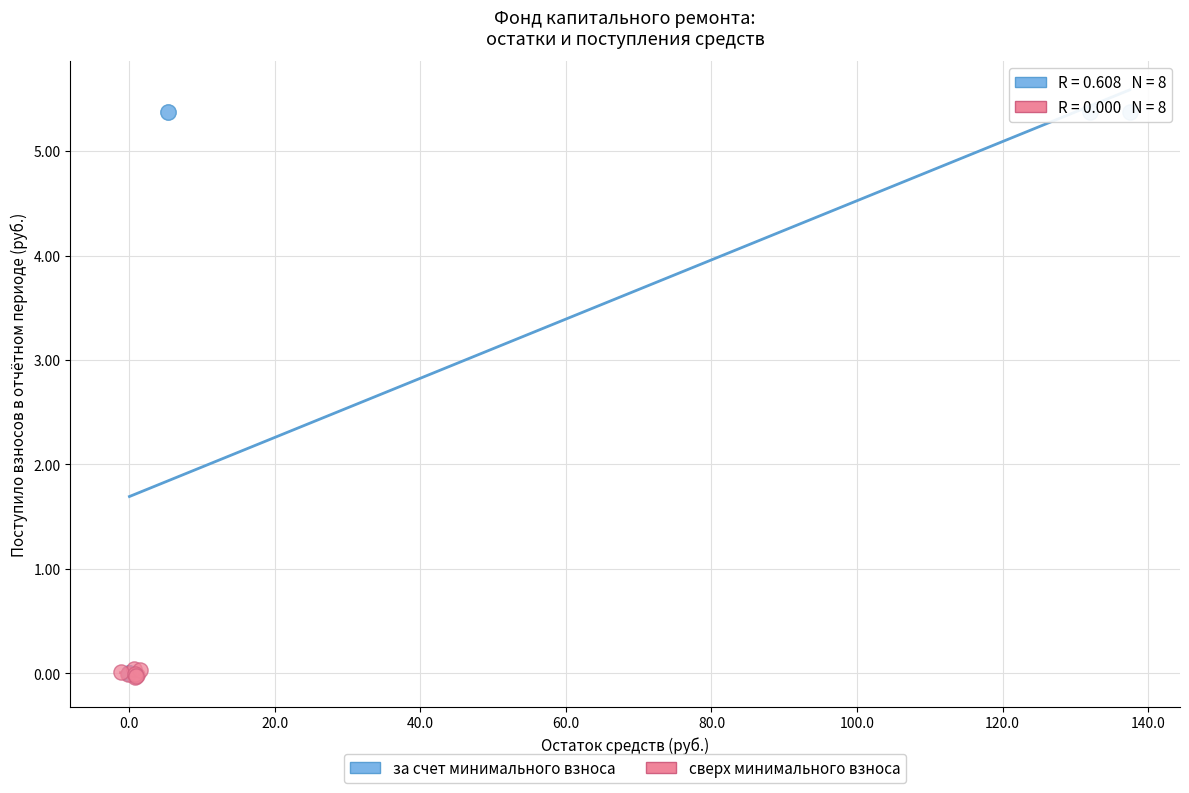

Which series reaches the maximum Y coordinate?

за счет минимального взноса